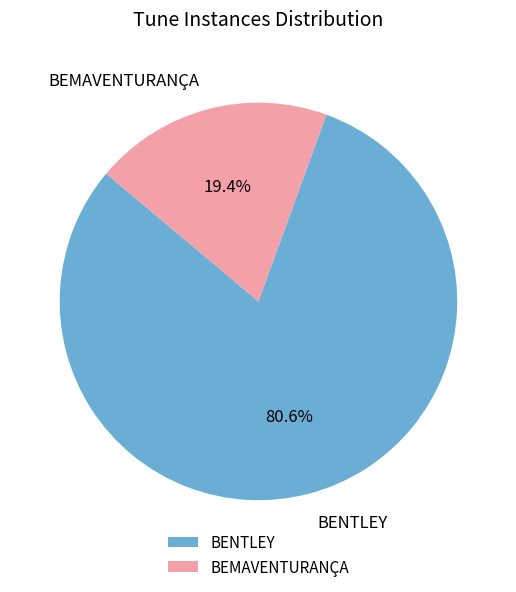

Is there a majority slice in this chart?

Yes